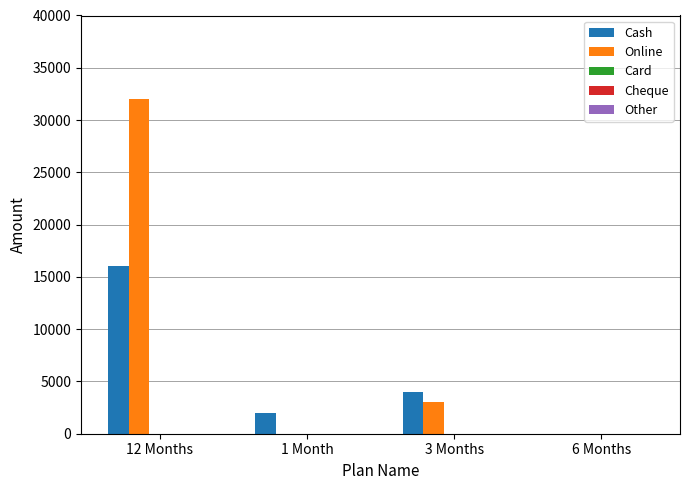

Which category has the highest value across all series?

12 Months